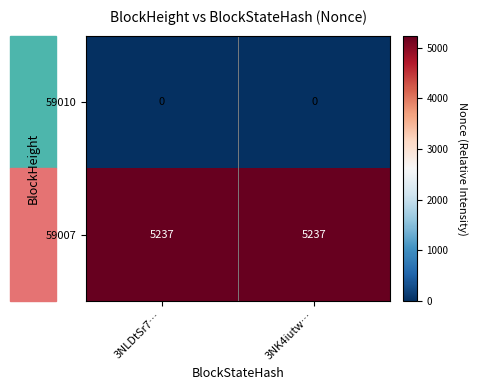

What is the total value across all series at 3NLDtSr7…?

5237